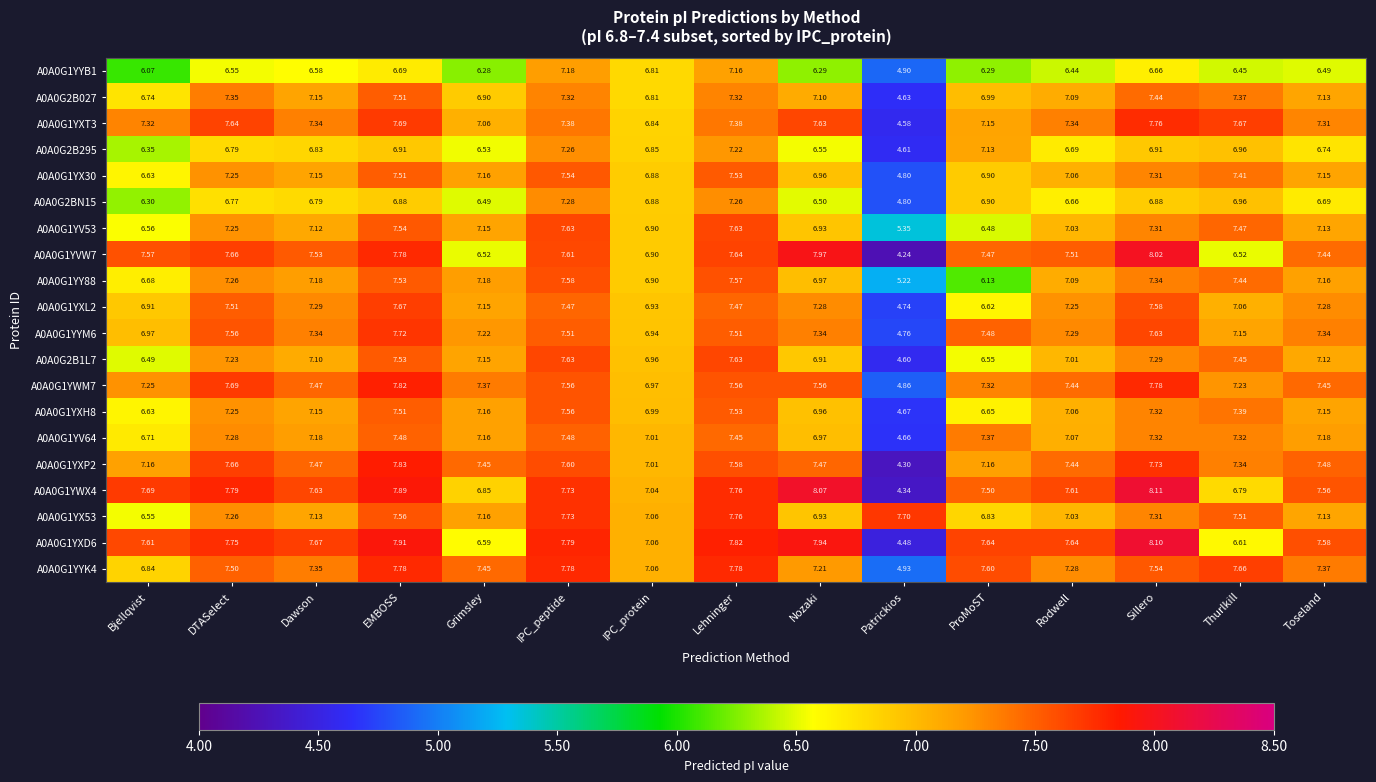

At which category is the sum across all series the highest?

EMBOSS